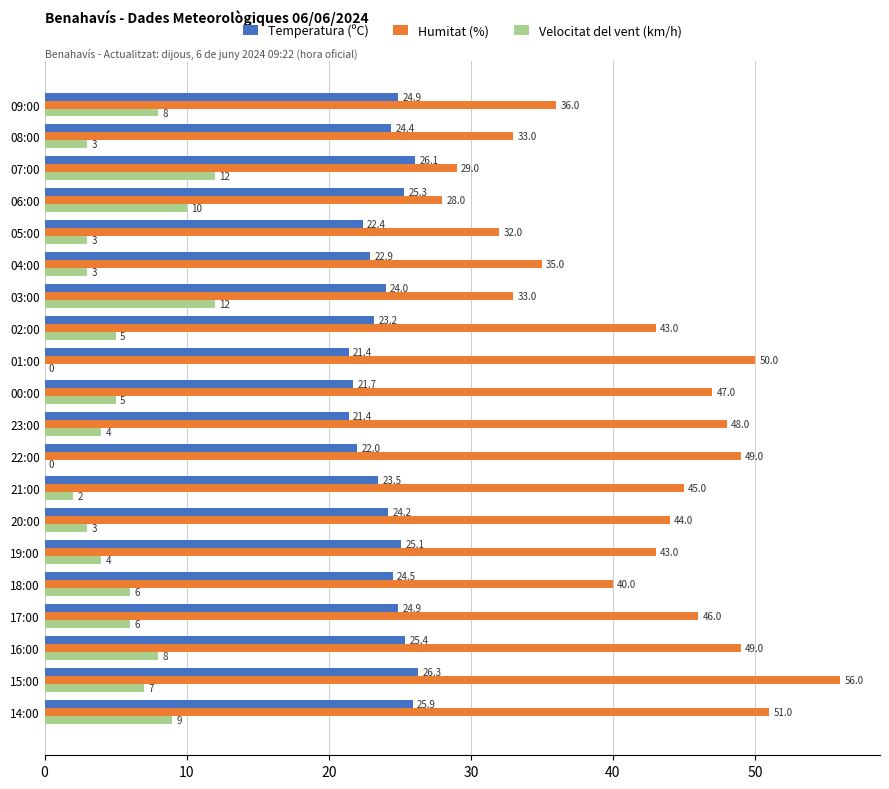

At which label is Temperatura (ºC) closest to 23?

04:00